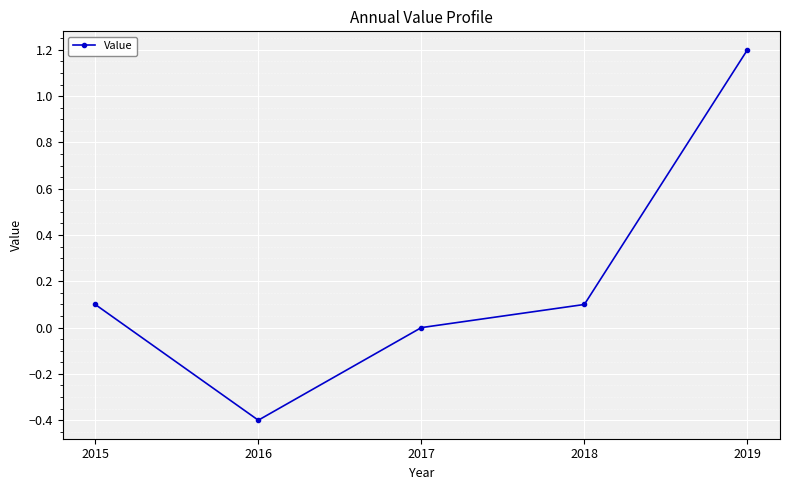

The value at 2017 is 0.0. True or false?

True